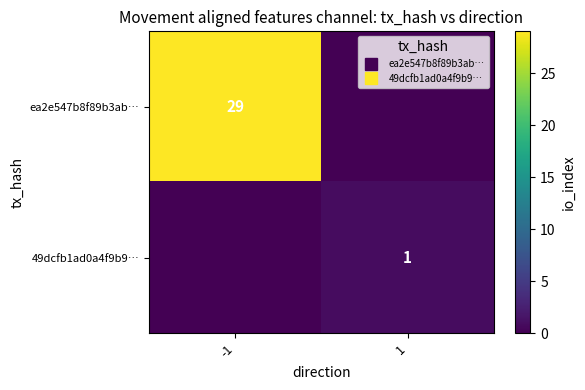

The ea2e547b8f89b3ab… series shows 29 at -1. True or false?

True